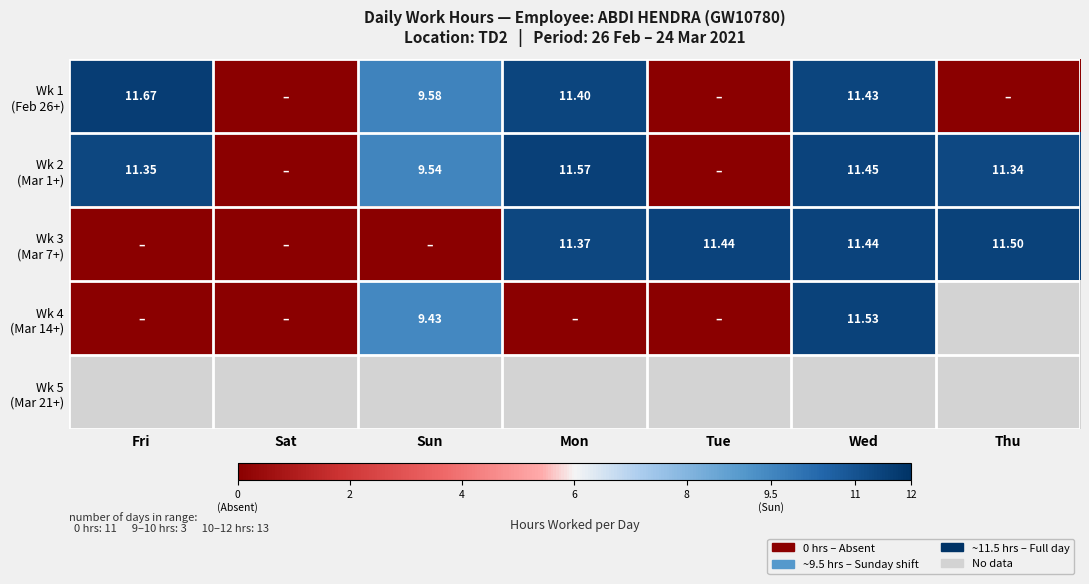

Rank the categories by Wk 4 (Mar 14+) value from highest to lowest.

Wed, Sun, Fri, Sat, Thu, Mon, Tue